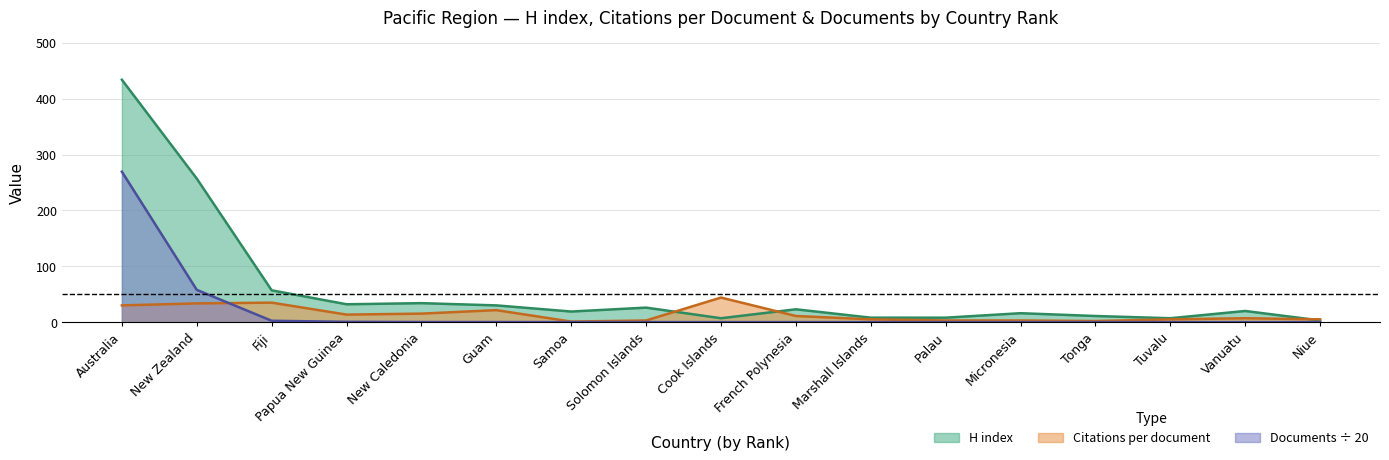

What is the spread (max minus min) of values at Micronesia?

15.9